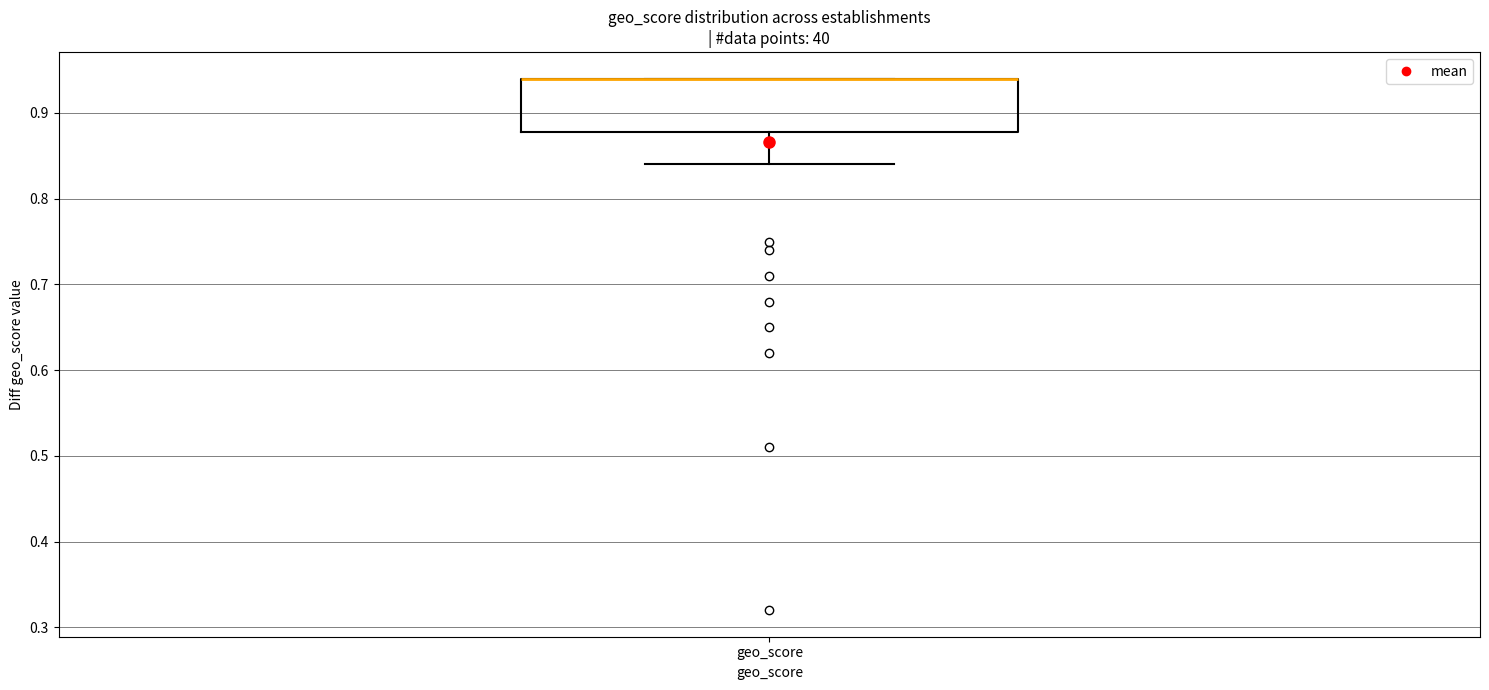

Where is the upper edge of the box for geo_score on the y-axis? The values are not printed on the chart, so give them approximately, as read against the axis.

0.94